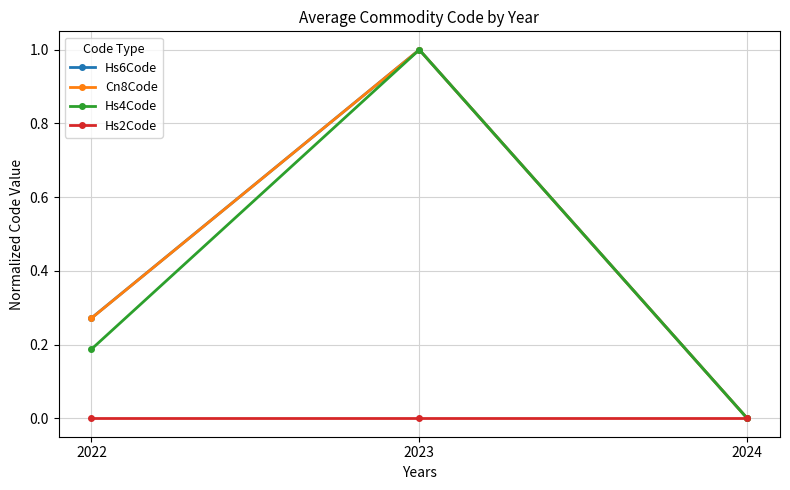

What is the difference between the highest and lowest values at 2023?

1.0